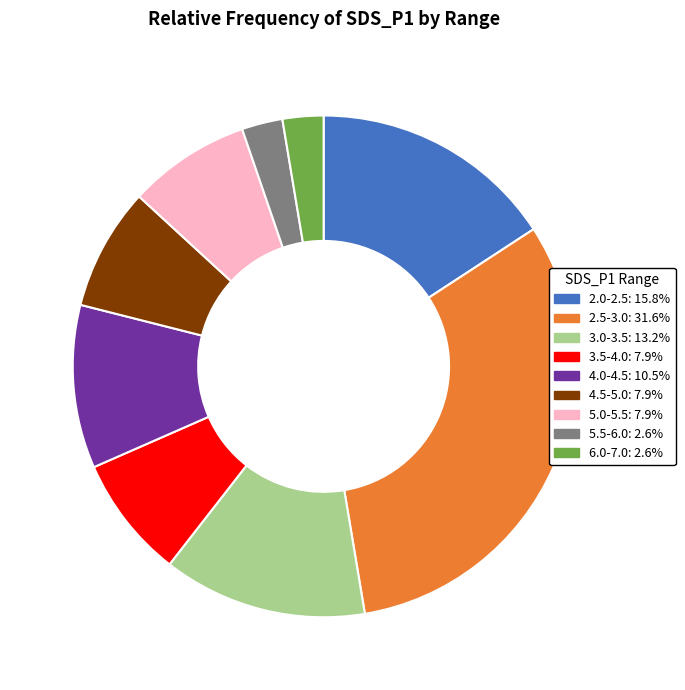

How many slices are in this pie chart?

9